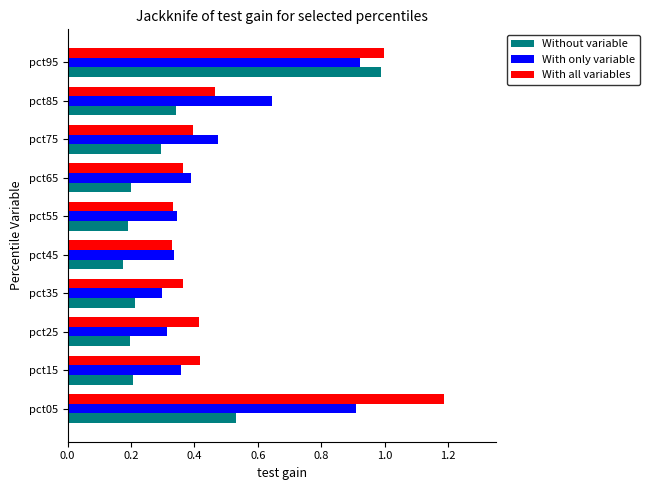

Which series changed the most between pct75 and pct95?

Without variable